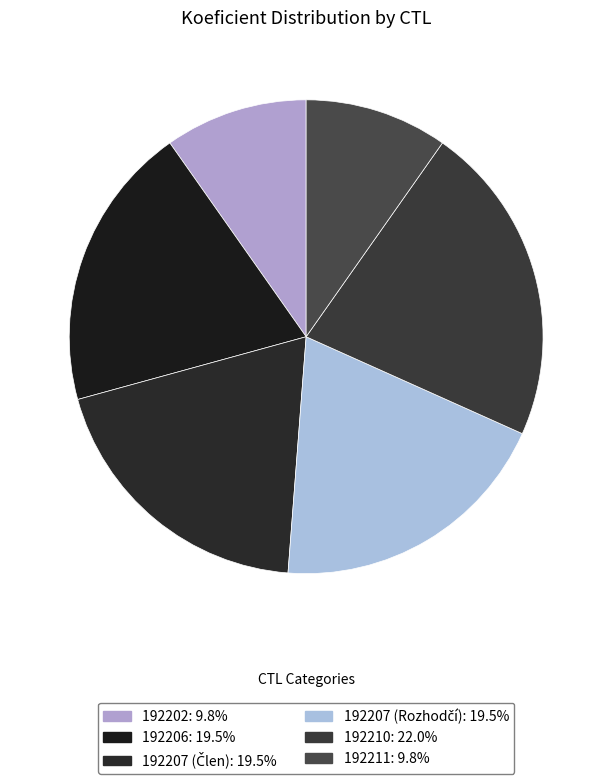

To the nearest percent, what is the difference between the 192207 (Člen) and 192211 slice percentages?

10%